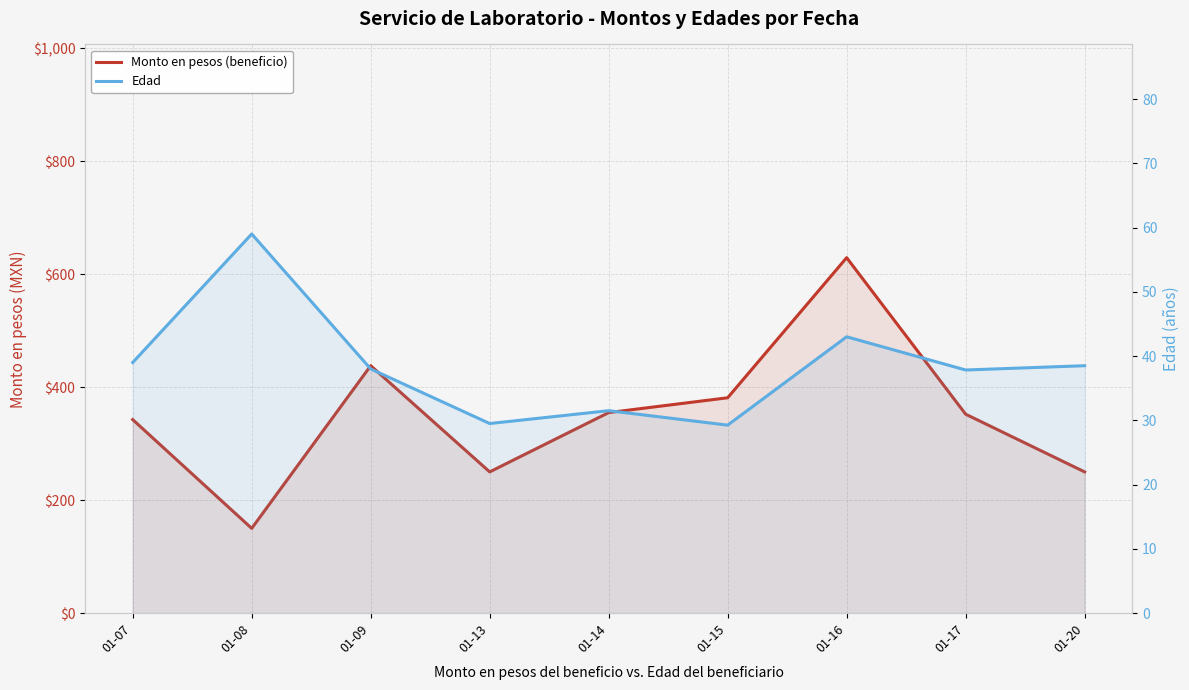

What is the average value of the Monto en pesos (beneficio) series?

349.8